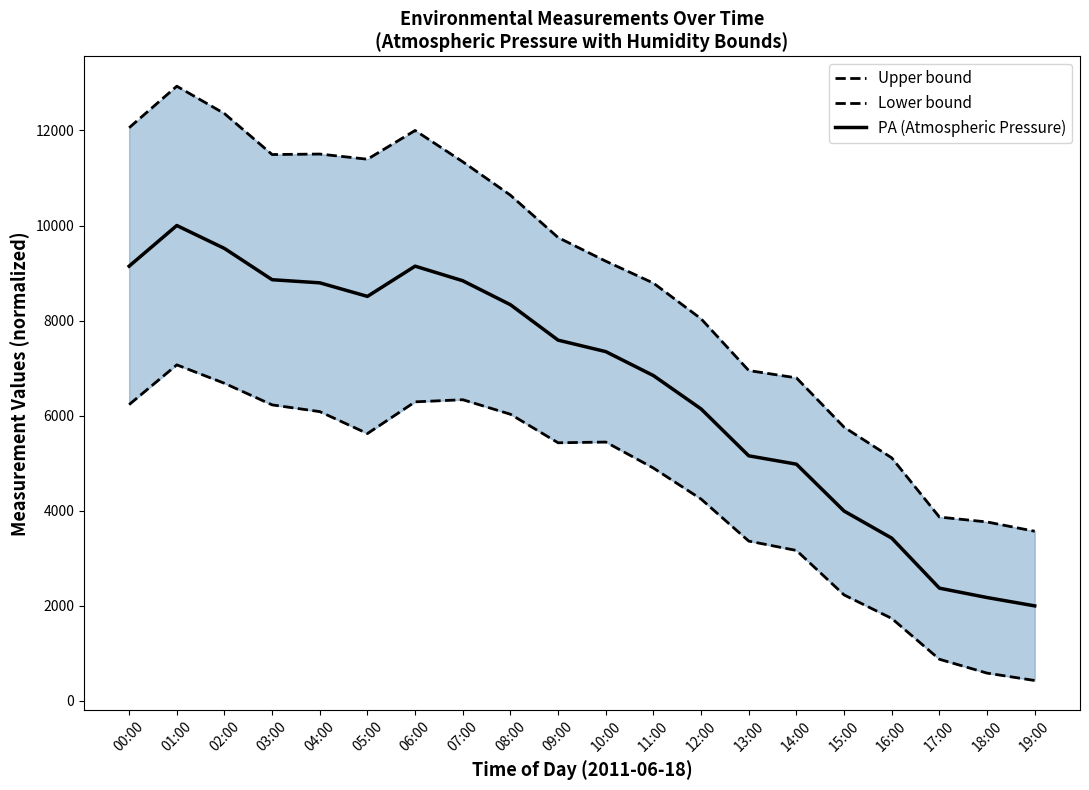

What is the difference between the second highest and minimum values in the PA (Atmospheric Pressure) series?

7517.8